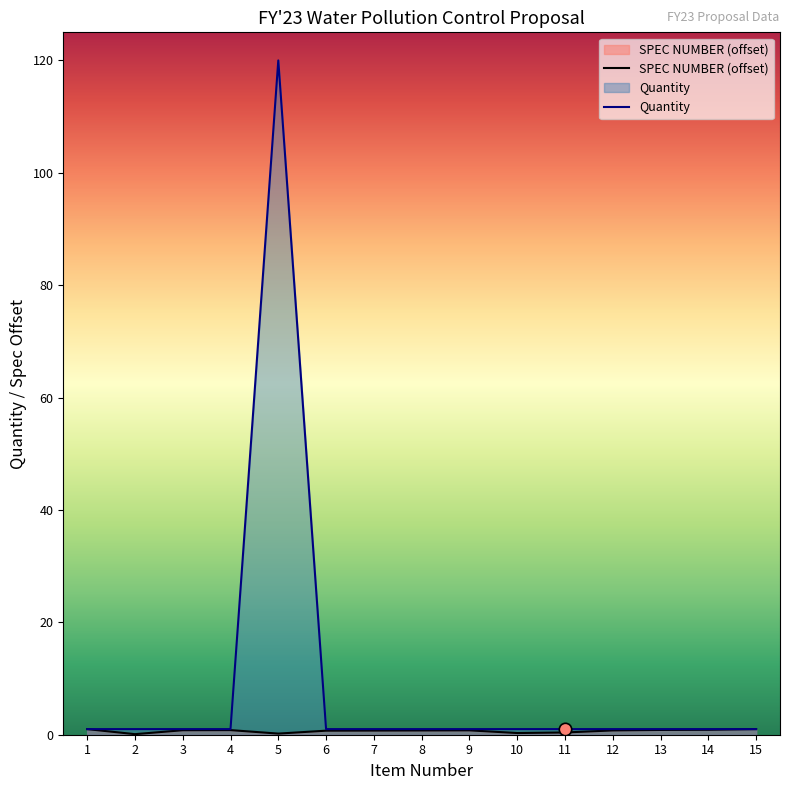

What is the change in value from 11 to 12?

+0.4